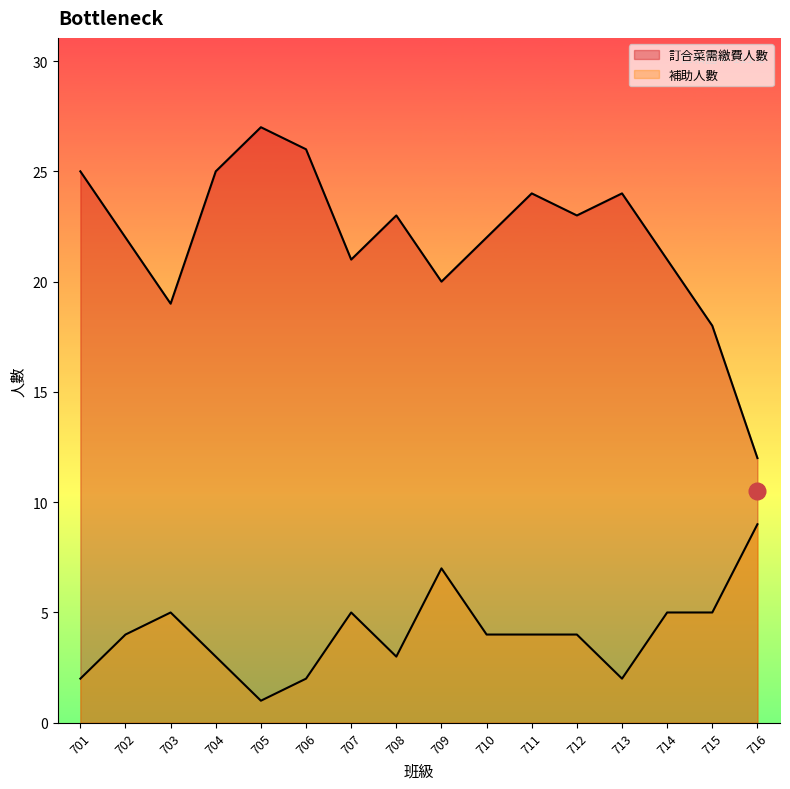

What is the minimum value for 訂合菜需繳費人數?

12